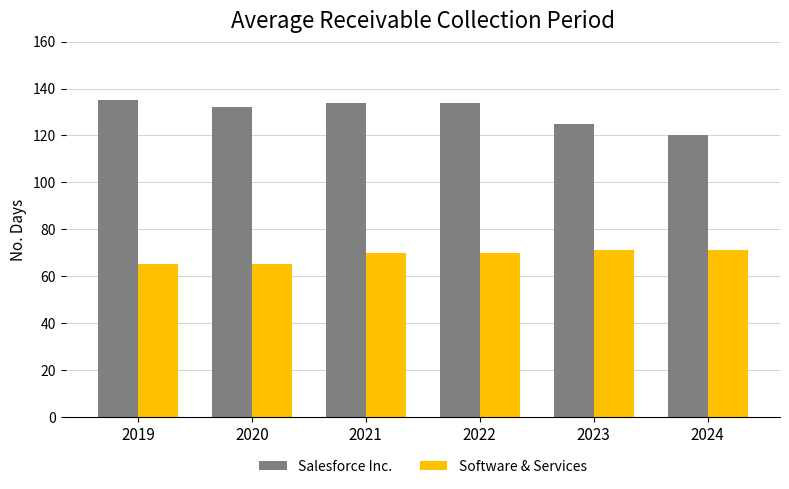

What is the difference between the maximum and second lowest values in the Software & Services series?

6